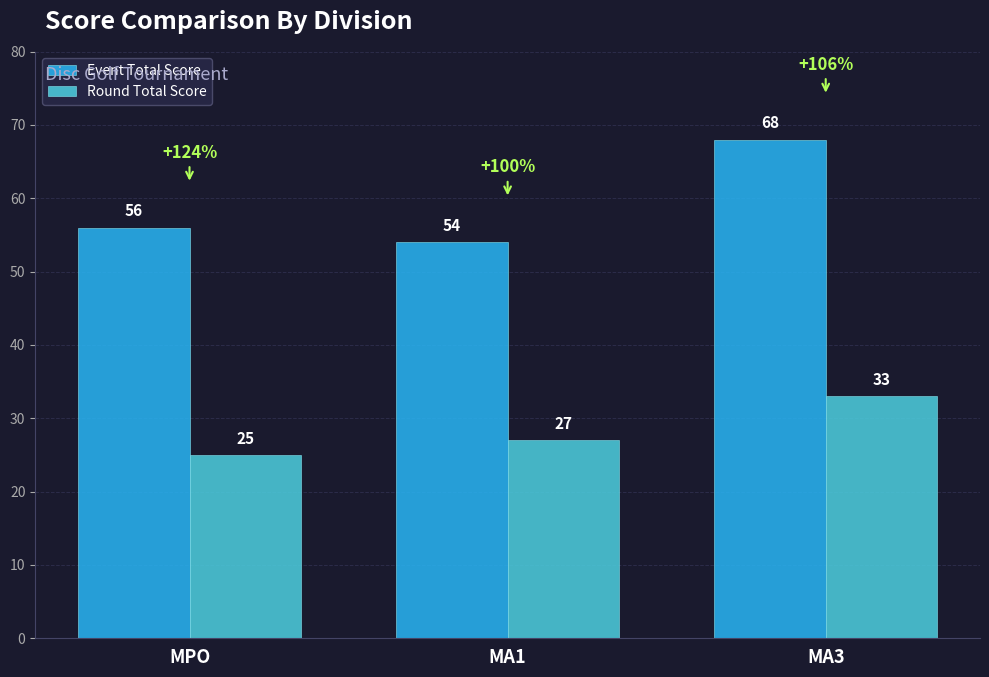

Read the Round Total Score value at MA1.

27